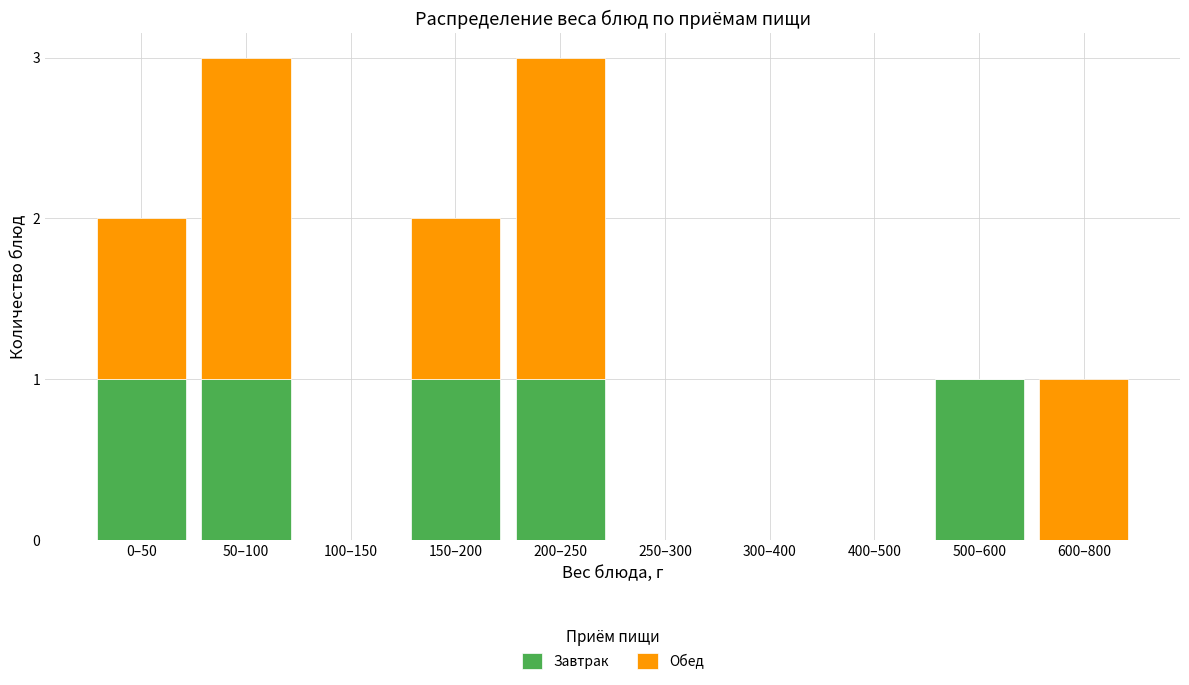

Reading left to right, what are the values for Завтрак?

0–50=1	50–100=1	100–150=0	150–200=1	200–250=1	250–300=0	300–400=0	400–500=0	500–600=1	600–800=0